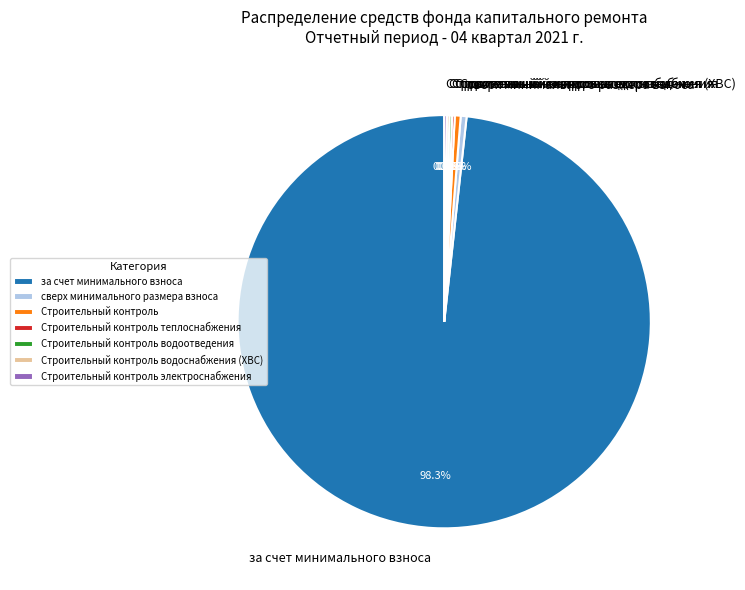

What portion of the pie excludes сверх минимального размера взноса?

99.5%